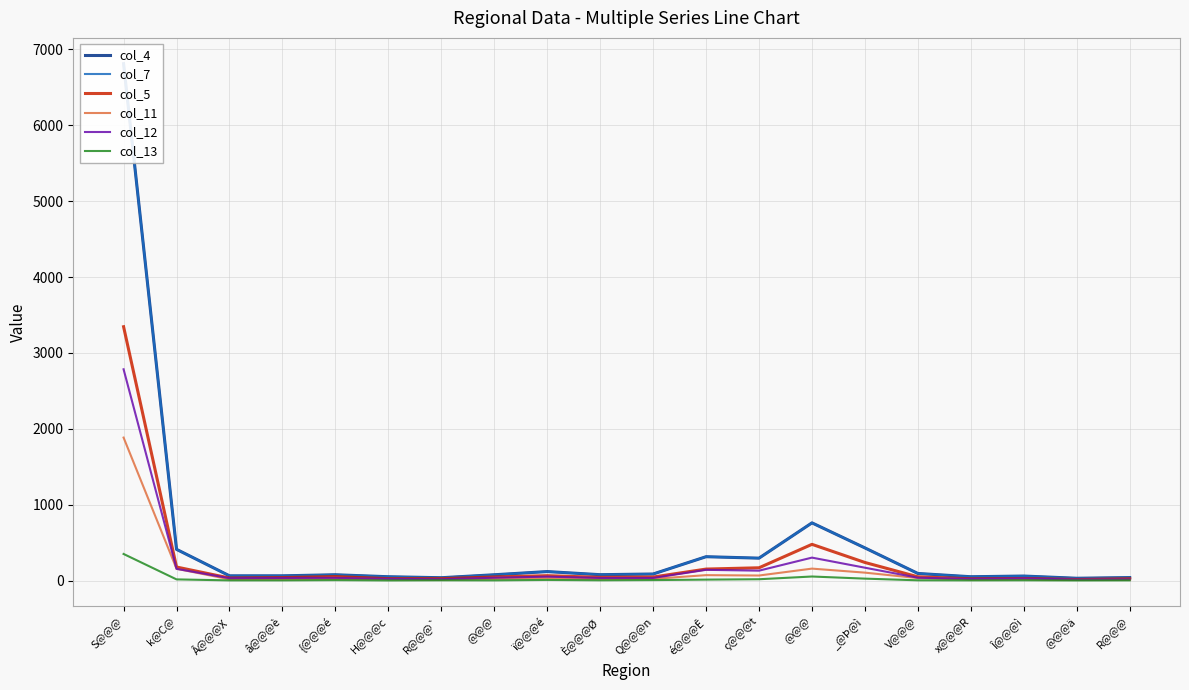

What is the total value across all series at Â@@@X?

206